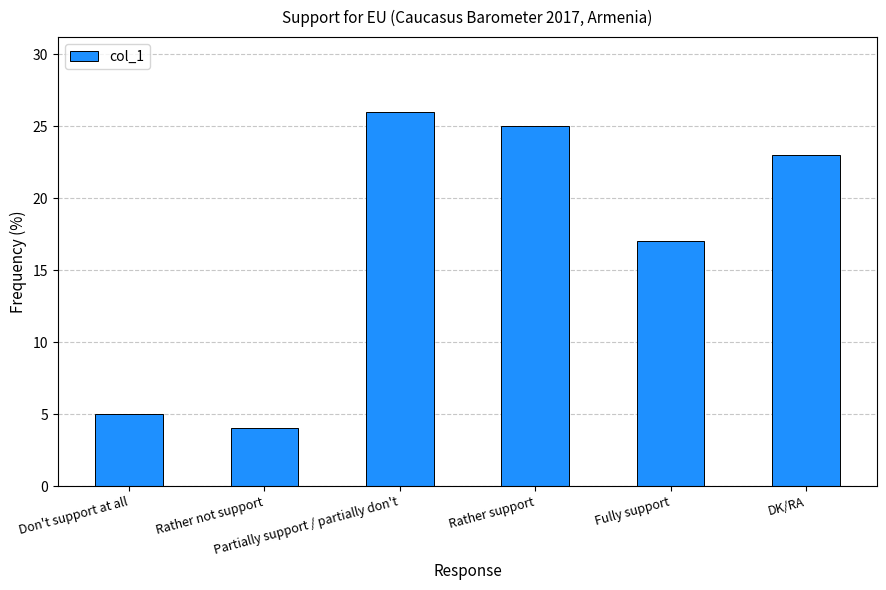

Read the value at Fully support.

17